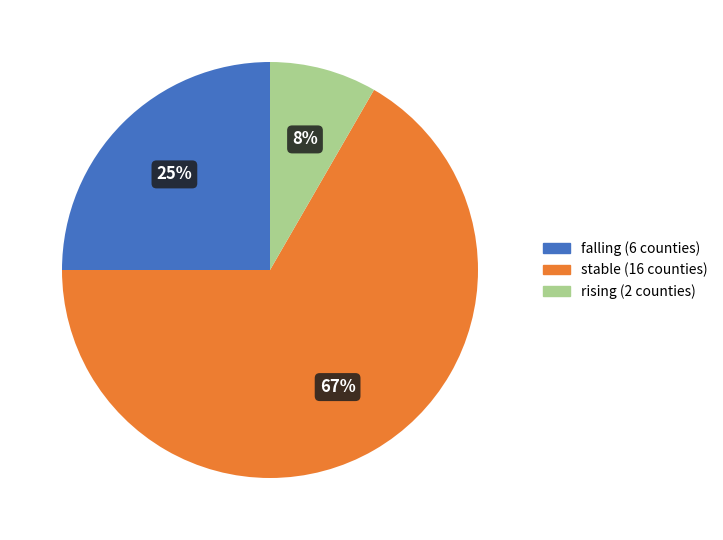

Rank the categories by value from highest to lowest.

stable, falling, rising